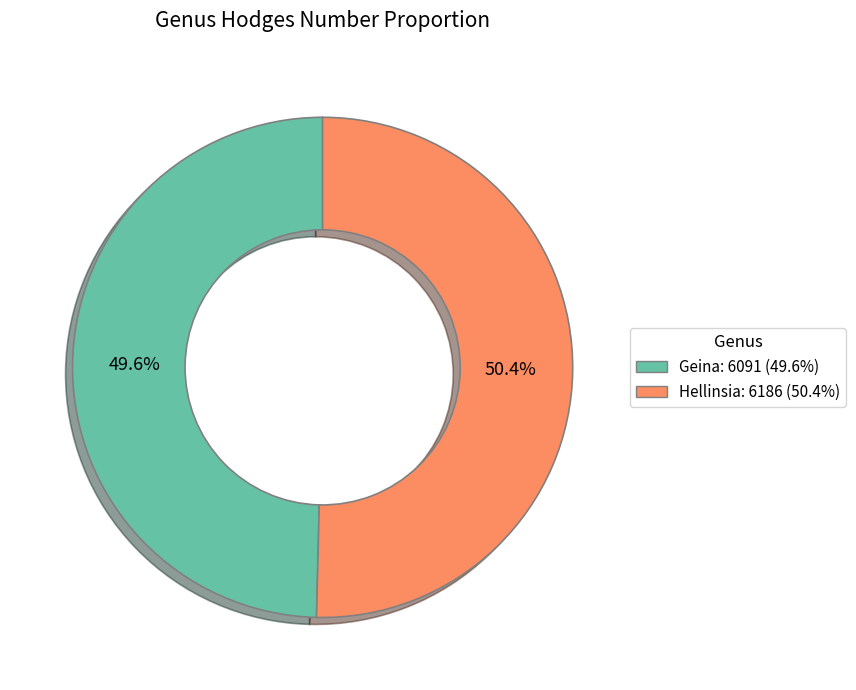

Approximately how many times larger is the value at Hellinsia compared to Geina?

1.0